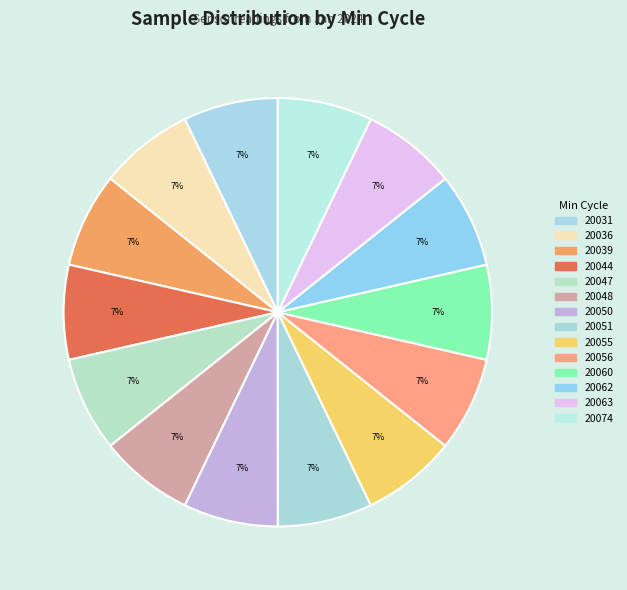

True or false: 20047 accounts for 7% of the total.

True